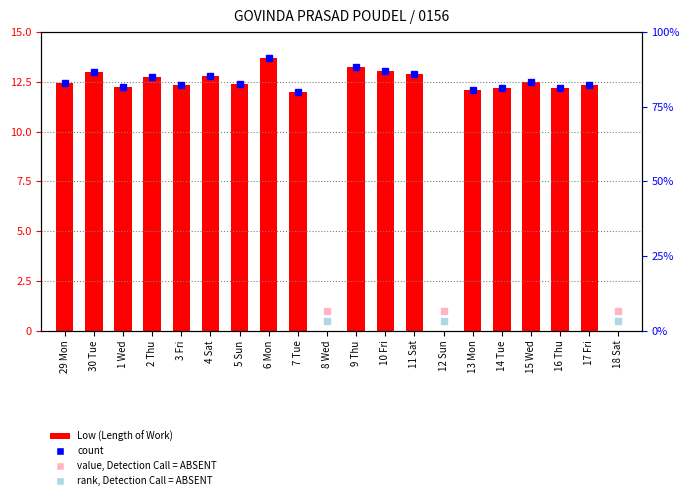

Does the chart contain stacked bars?

No